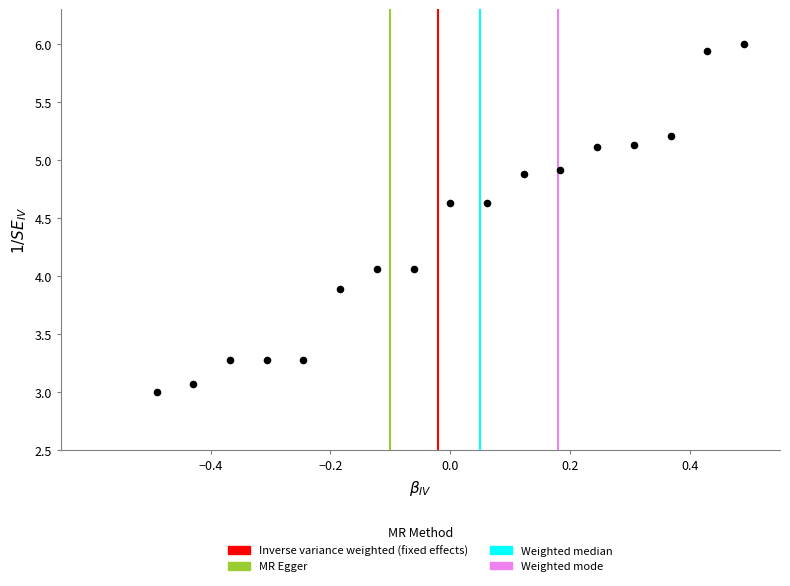

What is the range of X values (max minus min)?

1.0